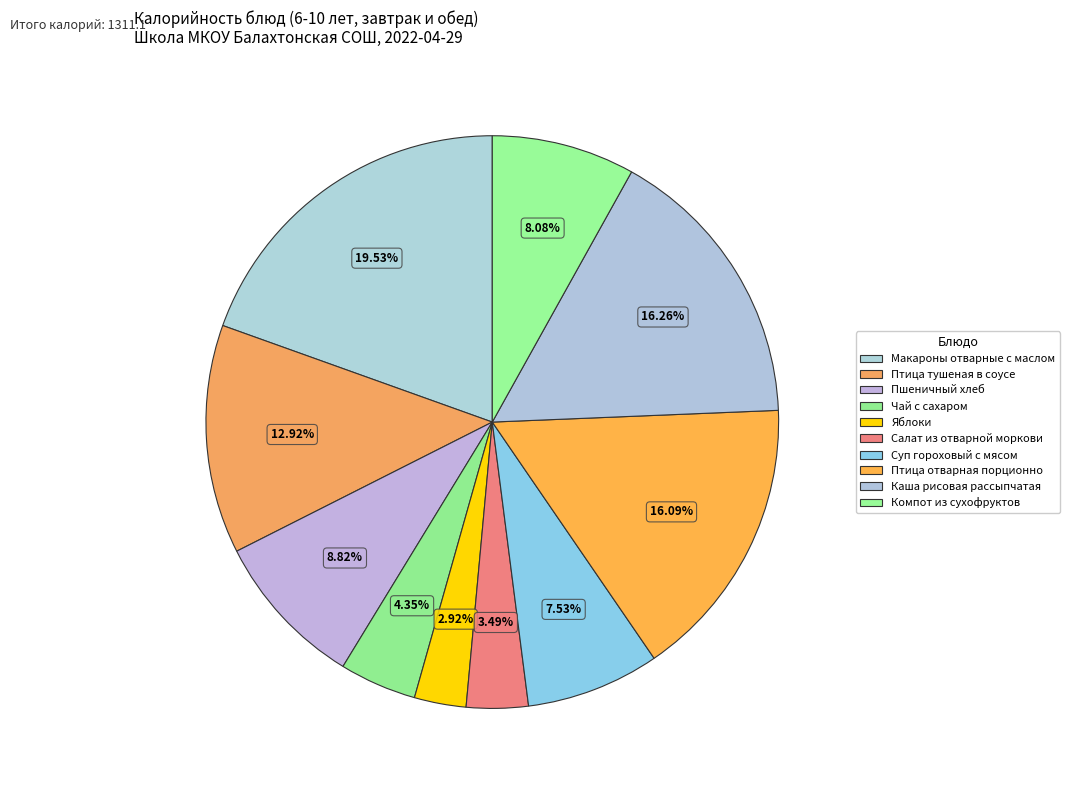

Is there any slice that represents more than half of the pie?

No